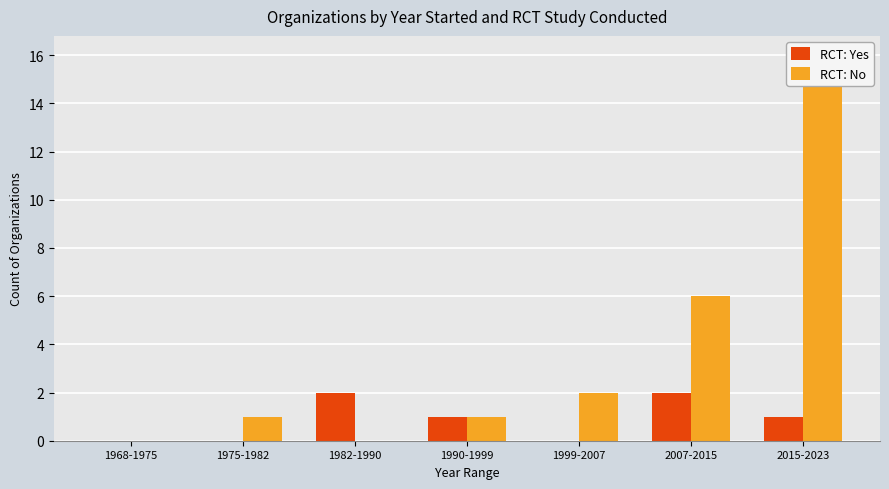

At which category does the chart reach its peak across all series?

2015-2023